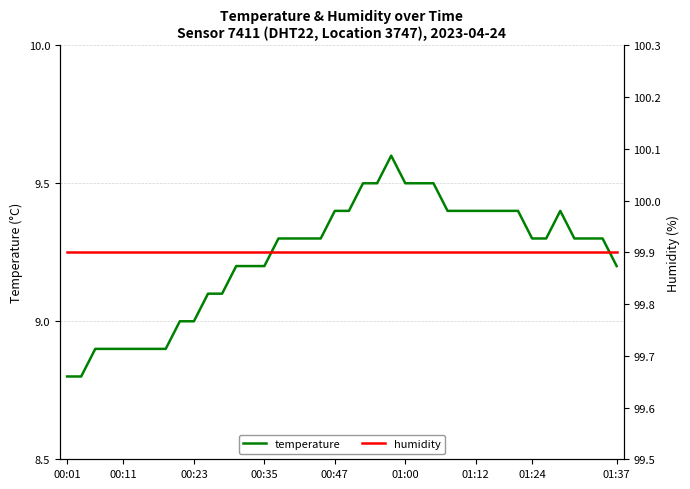

True or false: humidity and temperature cross at least once.

False